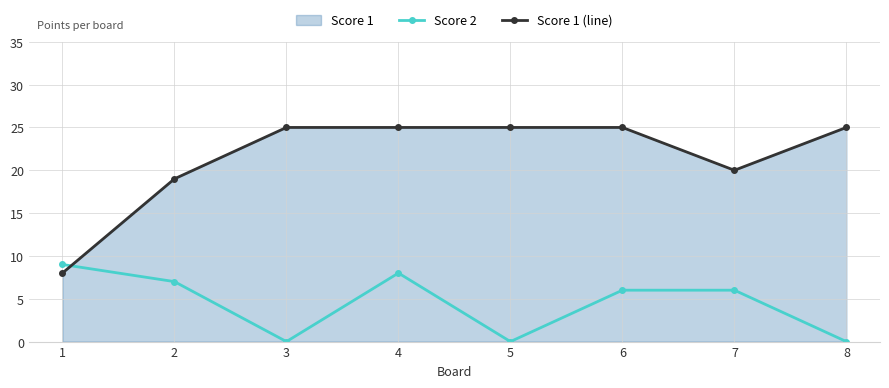

Is the value of Score 2 at 6 greater than the value of Score 1 (line) at 6?

No